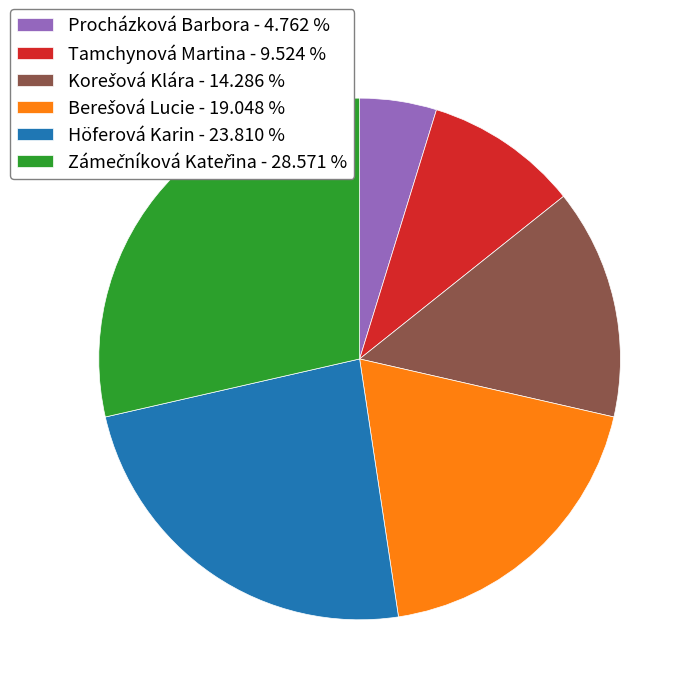

Is there a majority slice in this chart?

No